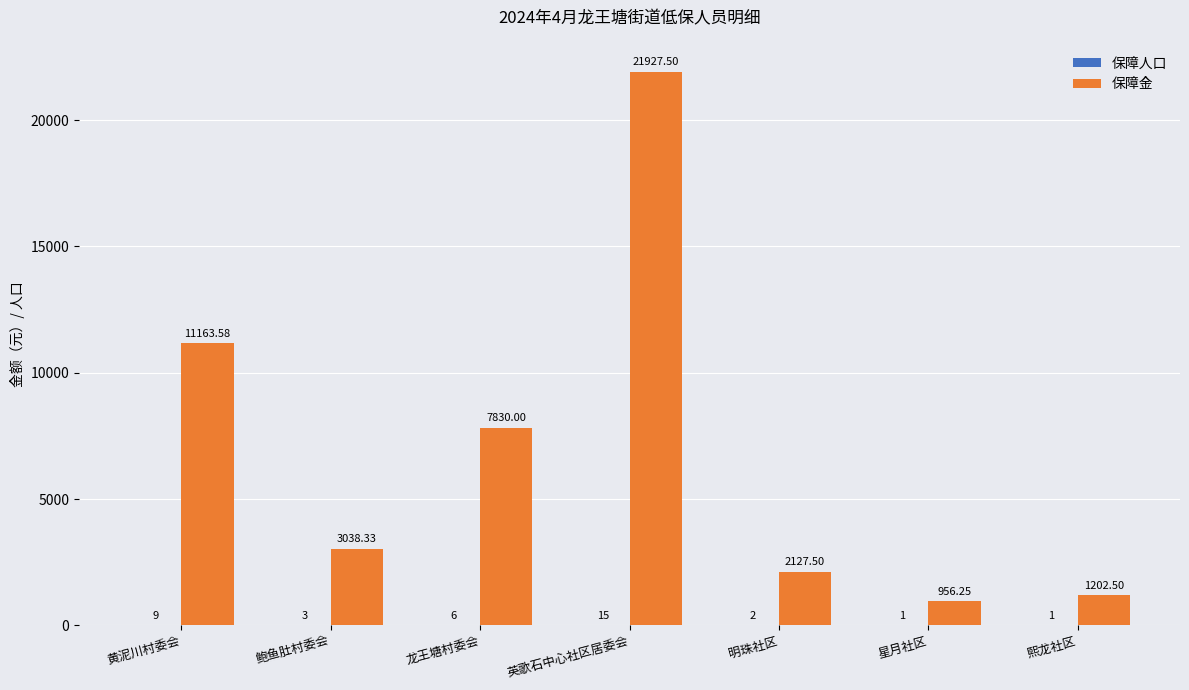

Which series changed the most between 龙王塘村委会 and 熙龙社区?

保障金